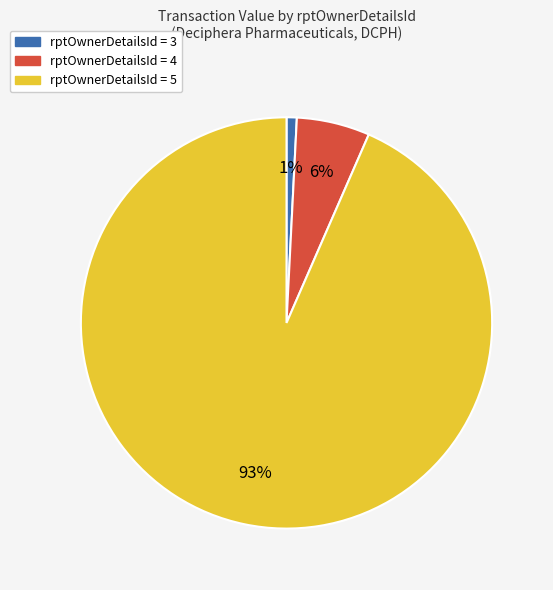

Does any single category account for the majority?

Yes